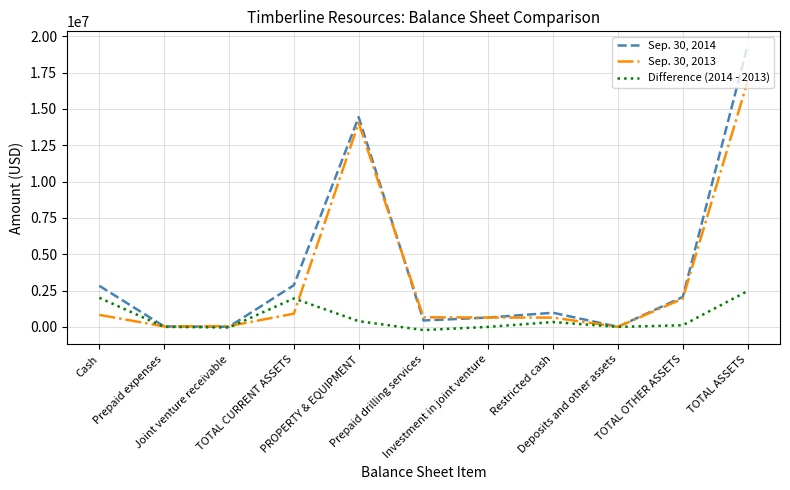

Which series has the largest range (max minus min)?

Sep. 30, 2014